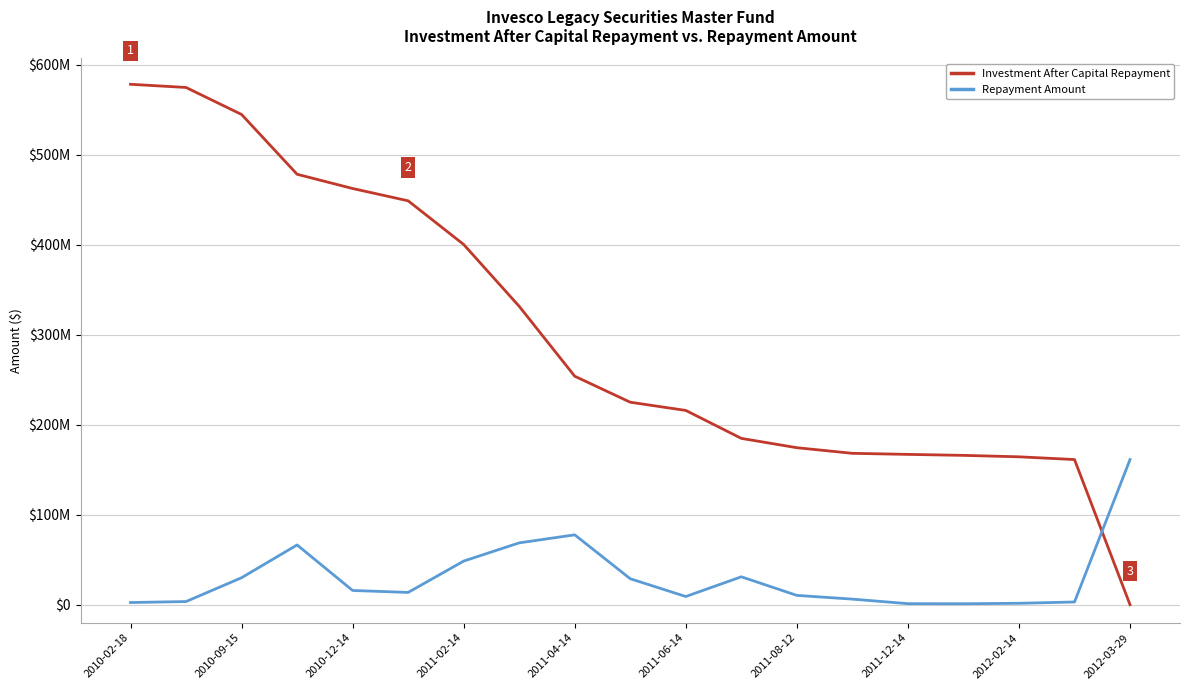

What is the label of the 1st point from the left?

2010-02-18